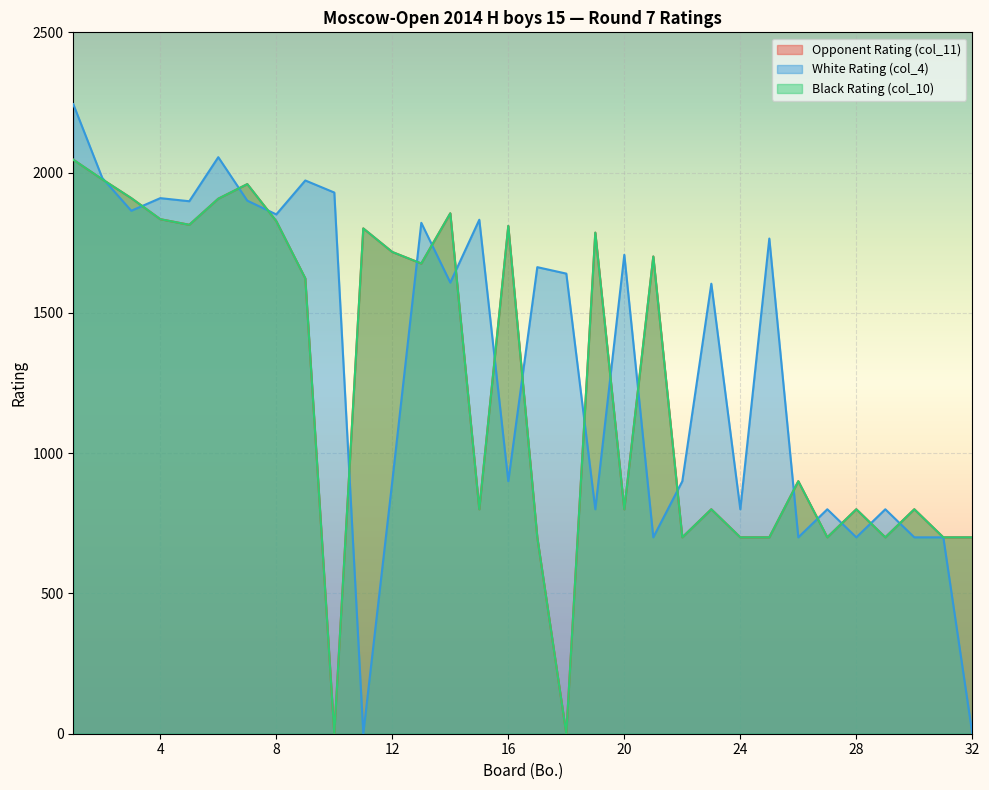

Is the value of Opponent Rating (col_11) at 7 greater than the value of Black Rating (col_10) at 26?

Yes